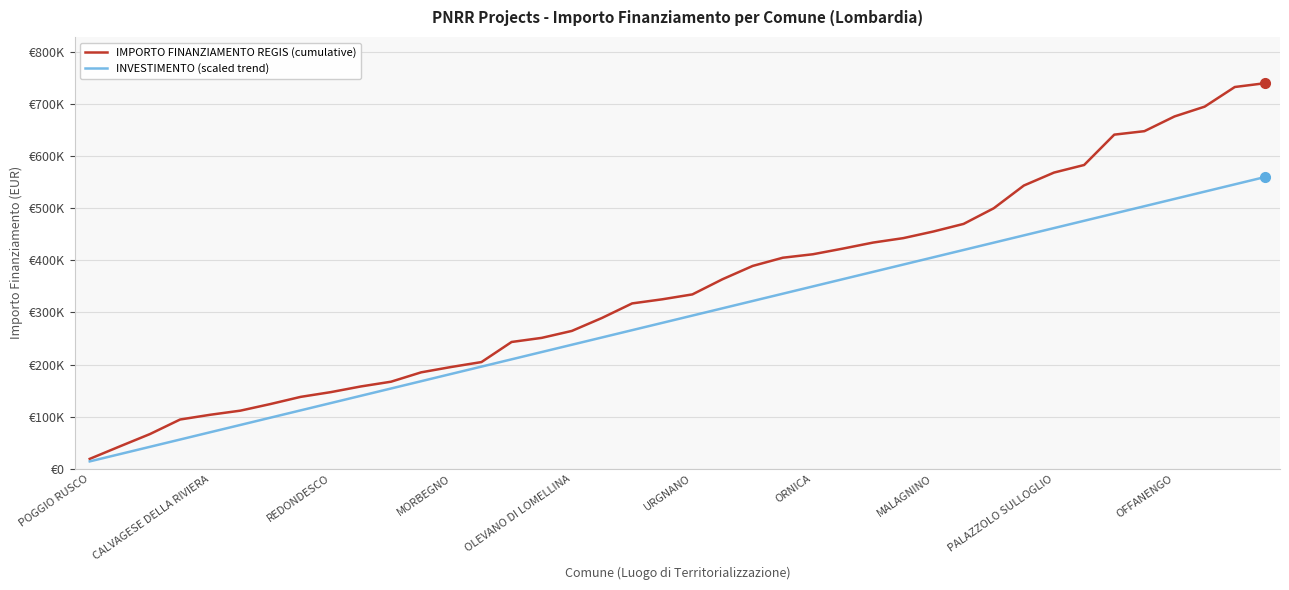

What are all the series names shown in the legend?

IMPORTO FINANZIAMENTO REGIS (cumulative), INVESTIMENTO (scaled trend)